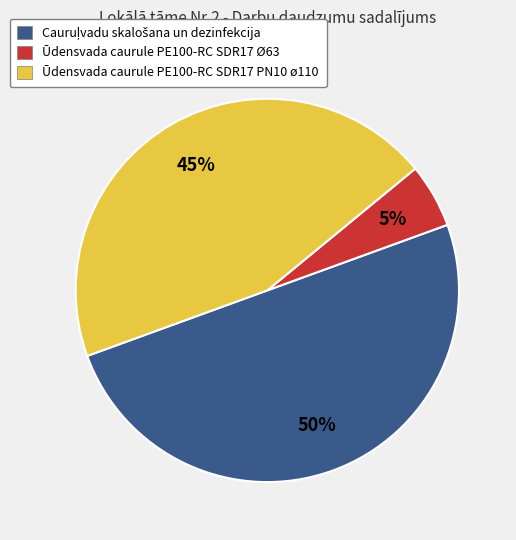

Between Ūdensvada caurule PE100-RC SDR17 Ø63 and Ūdensvada caurule PE100-RC SDR17 PN10 ø110, which is larger?

Ūdensvada caurule PE100-RC SDR17 PN10 ø110